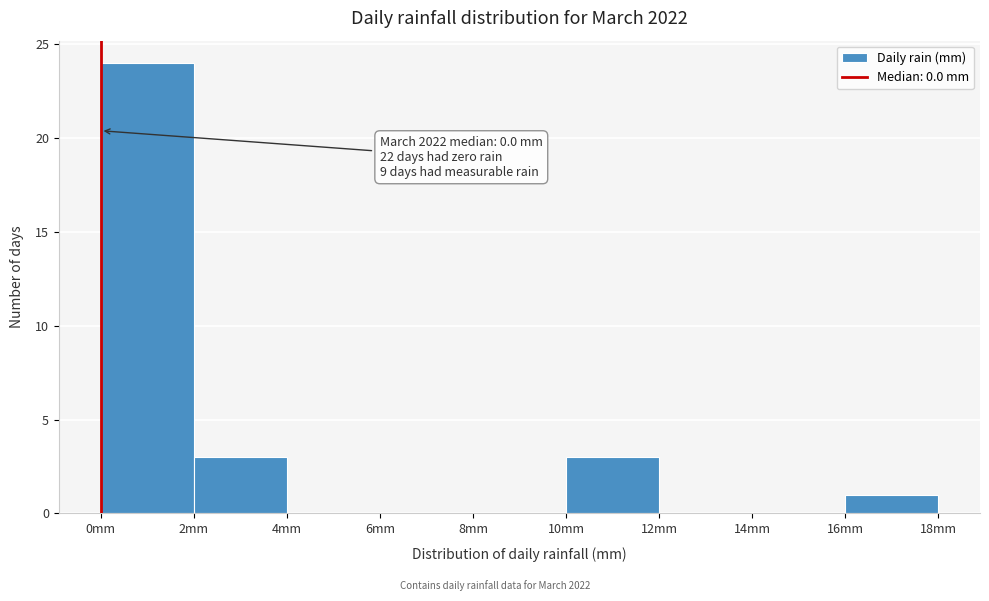

Over which range of the x-axis is the bar tallest?

0 to 2